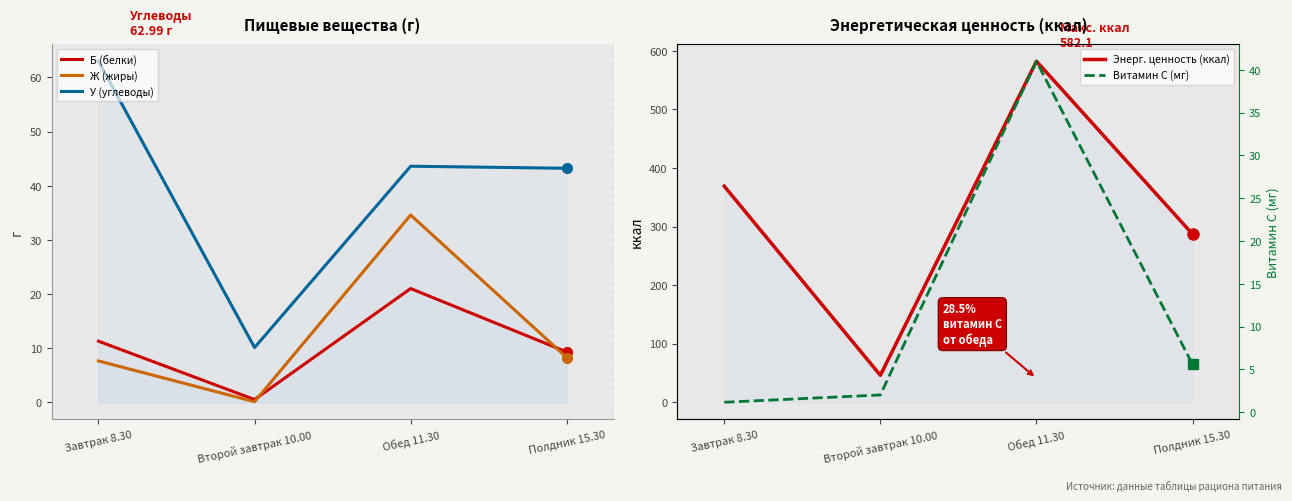

List the series in order of their peak value, highest first.

Энерг. ценность (ккал), У (углеводы), Витамин С (мг), Ж (жиры), Б (белки)